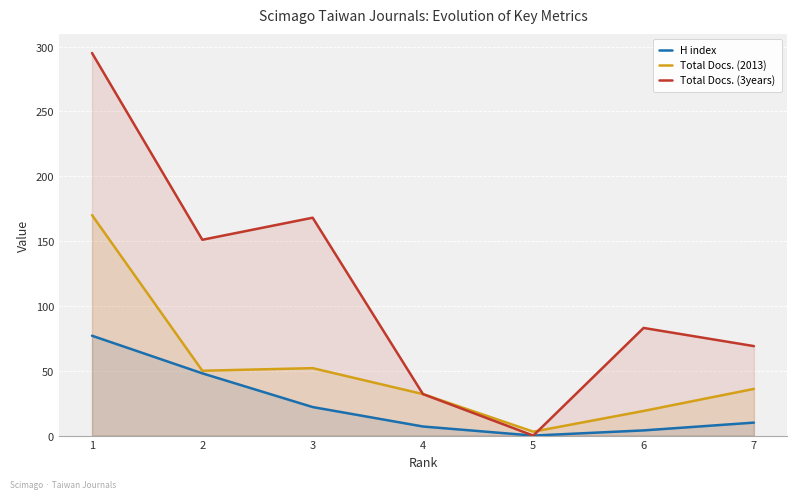

What is the greatest value displayed?

295